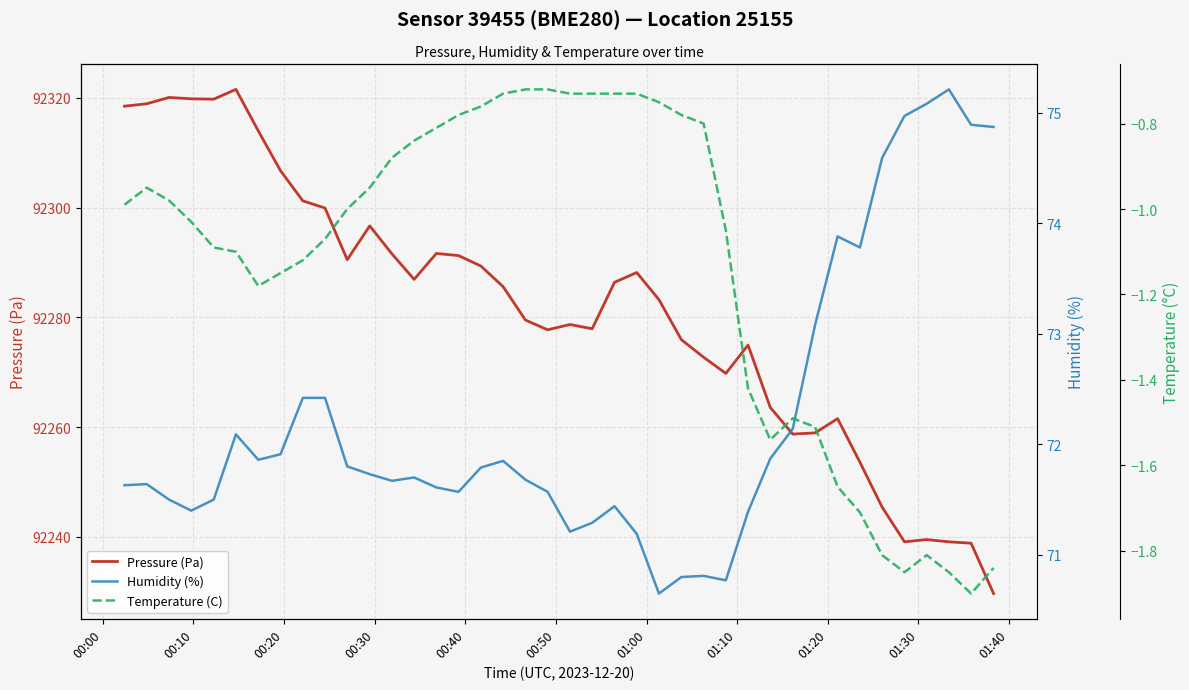

What is the lowest value of the Pressure (Pa) series?

92229.7